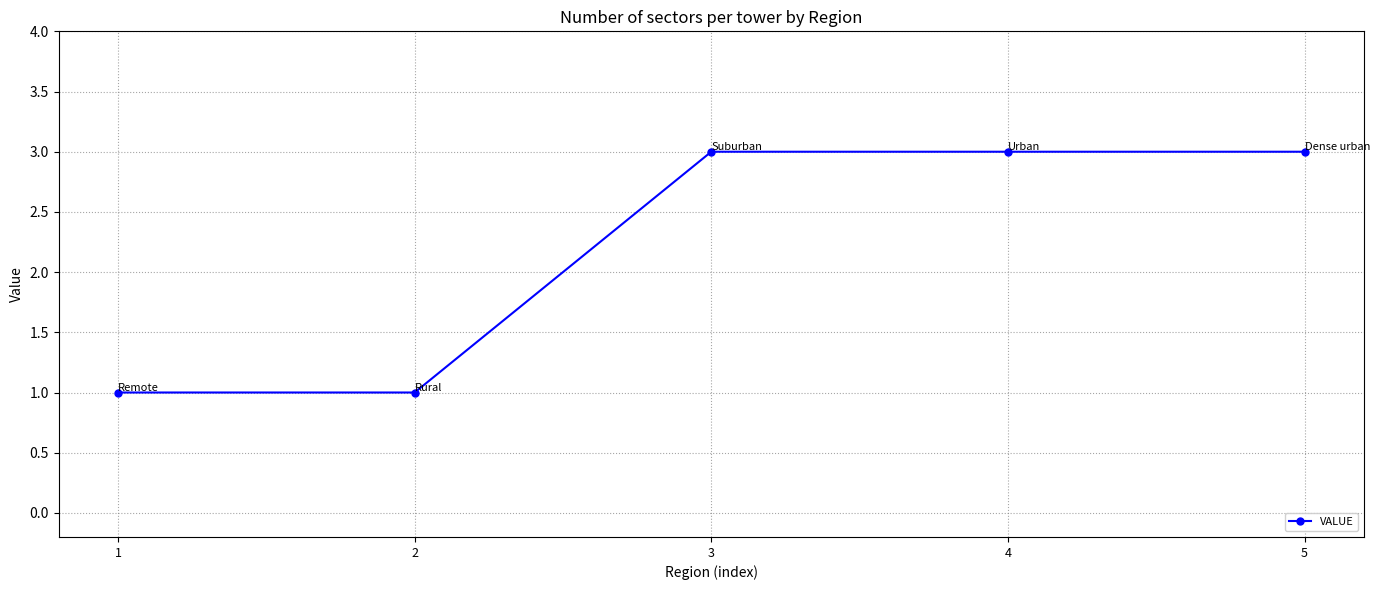

Reading left to right, transcribe all the data shown in this chart.

1=1	2=1	3=3	4=3	5=3